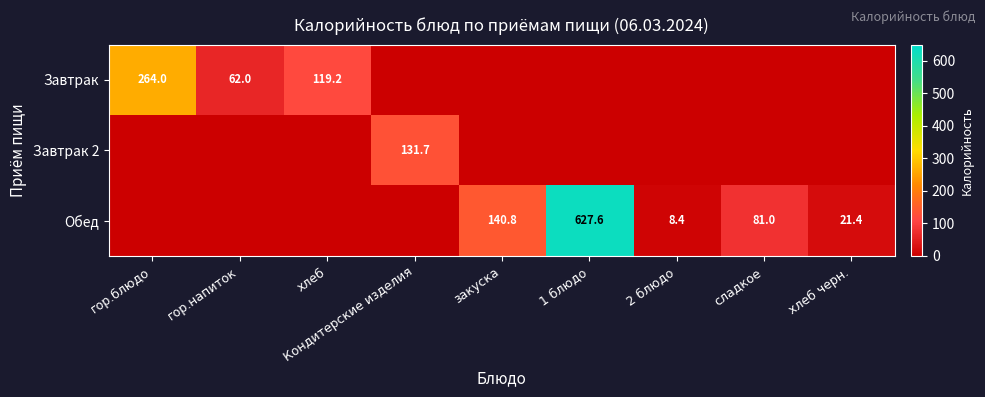

The value of Обед at 2 блюдо is 12.7. True or false?

False